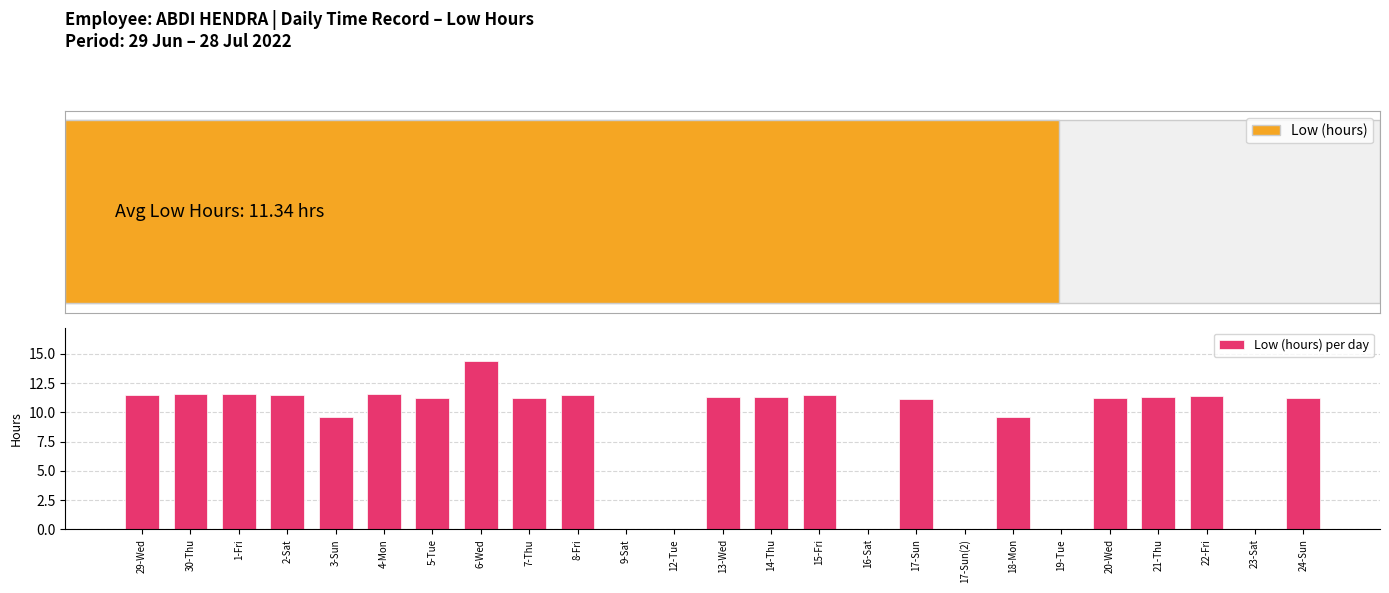

What is the value of the 1st bar from the left?

11.5